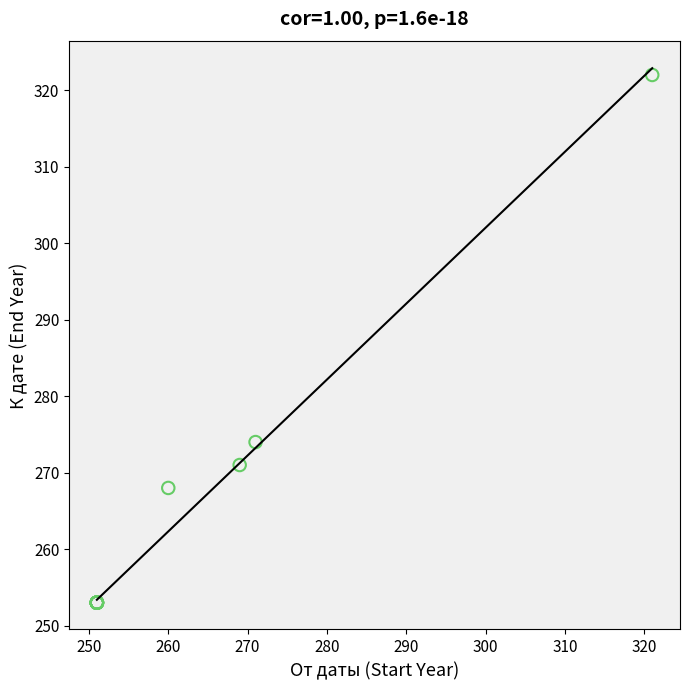

What Y value in the scatter plot is closest to 287?

274